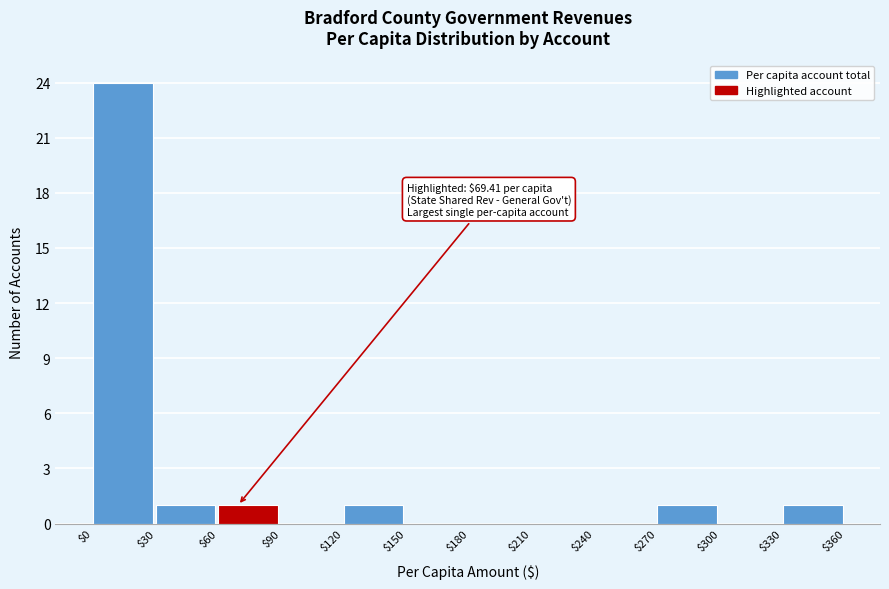

Over which range of the x-axis is the bar tallest?

$0 to $30